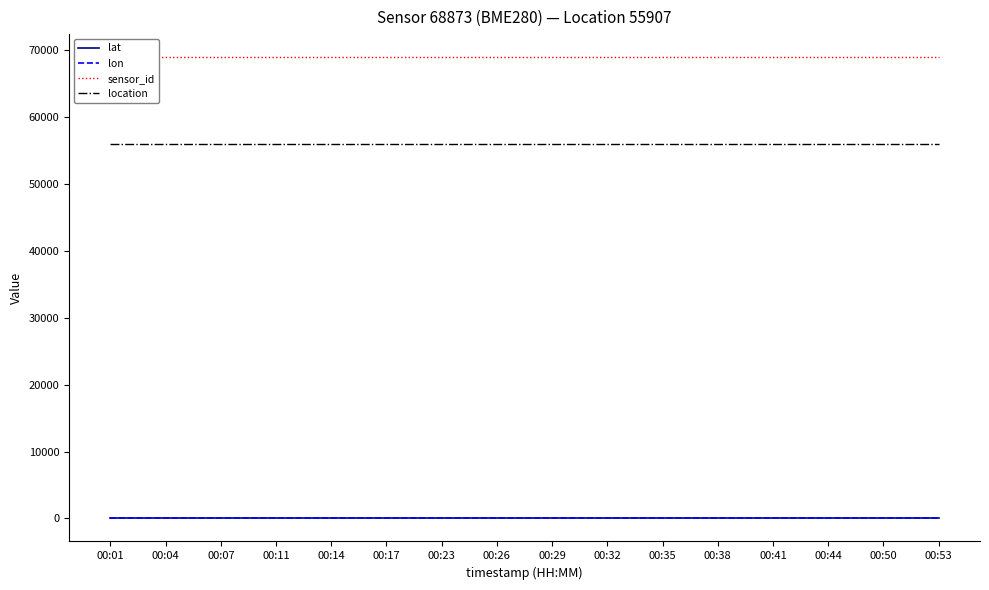

What is the sum of all lat values?

812.9